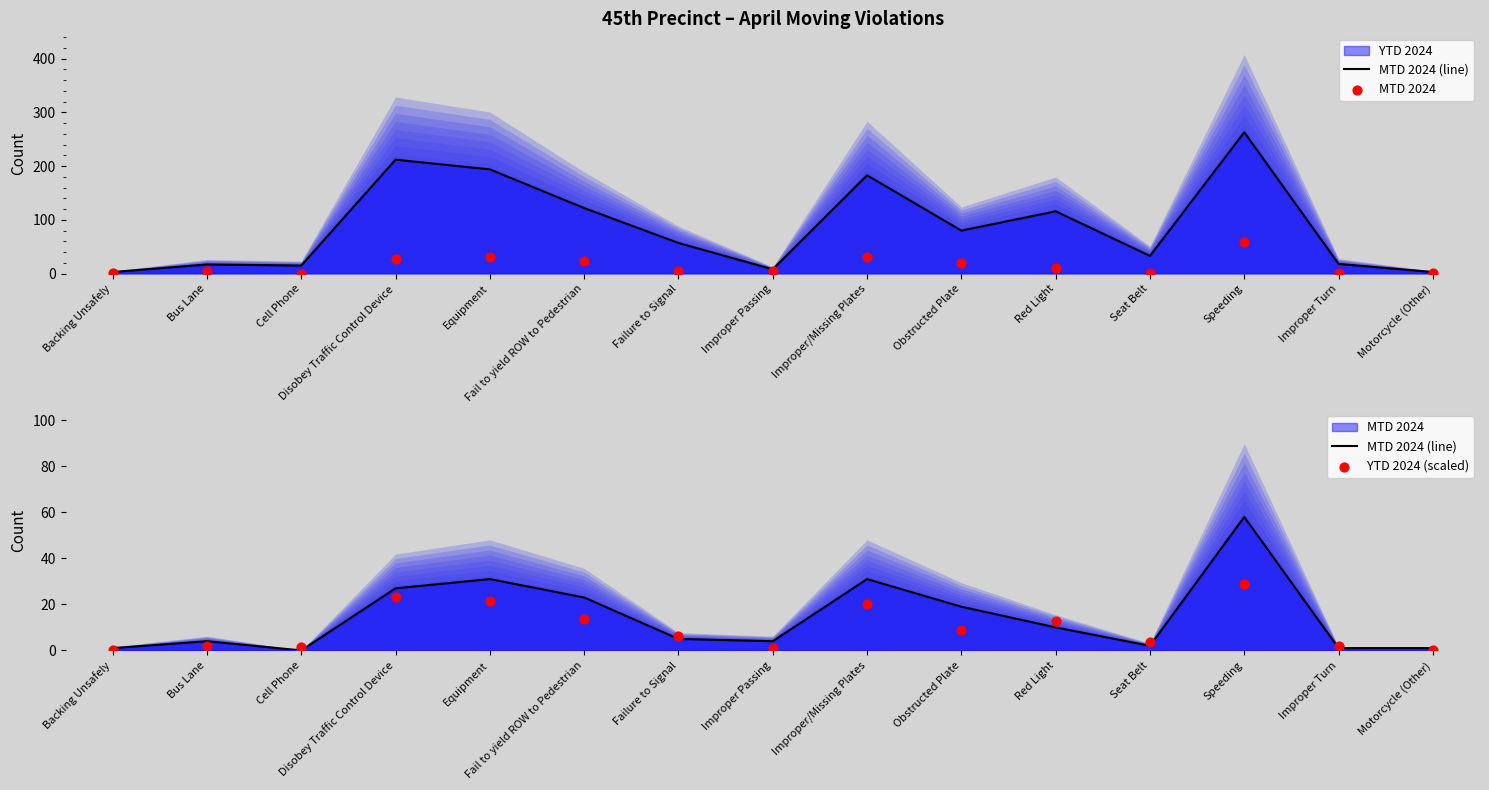

What is the total value across all series at Motorcycle (Other)?

2.3